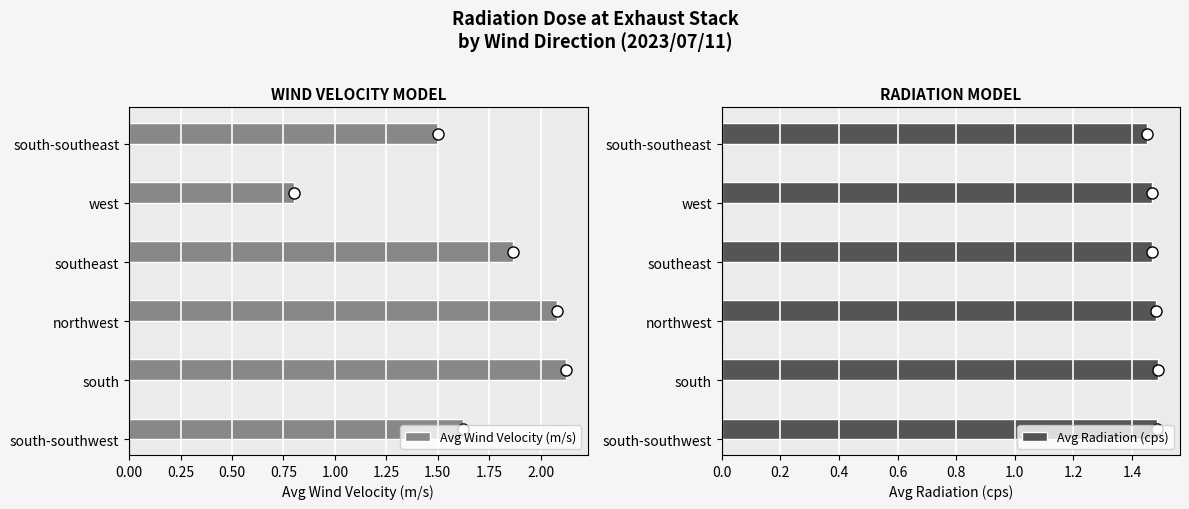

What is the difference between the maximum and minimum values in the Avg Wind Velocity (m/s) series?

1.3